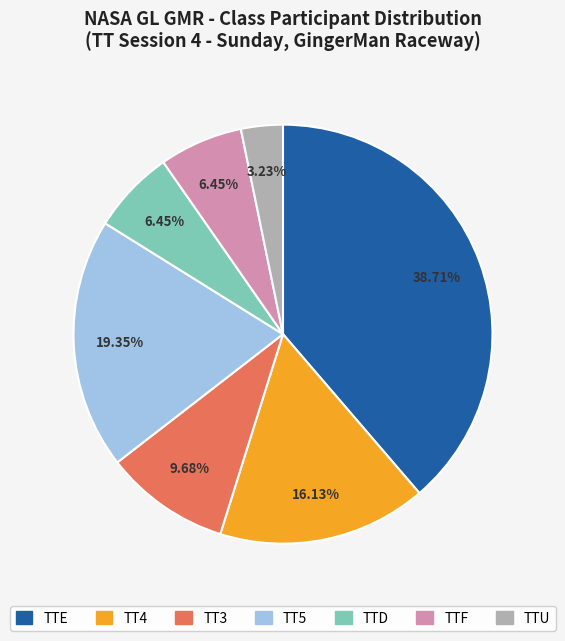

Does TT4 account for over 50% of the chart?

No